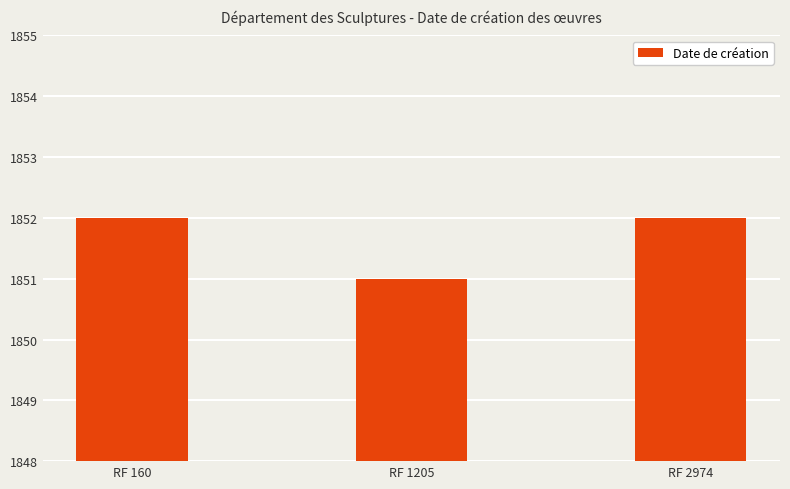

Does the chart contain stacked bars?

No